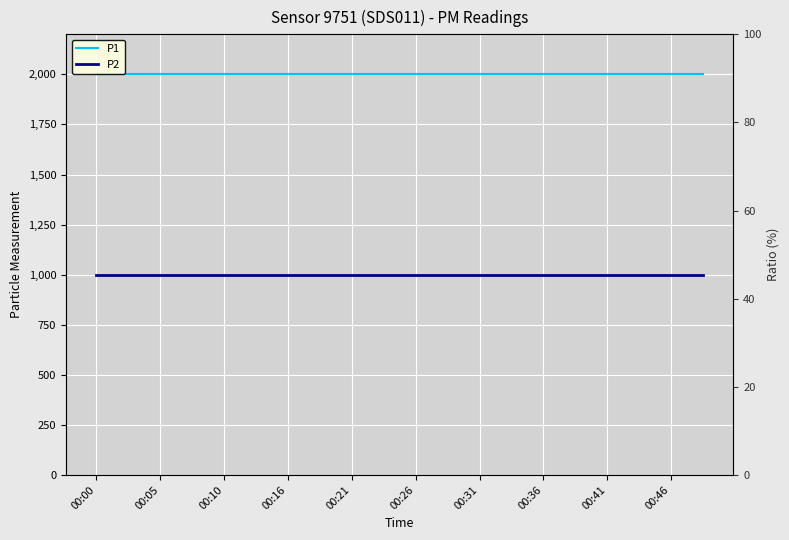

What is the average value of the P1 series?

1999.9